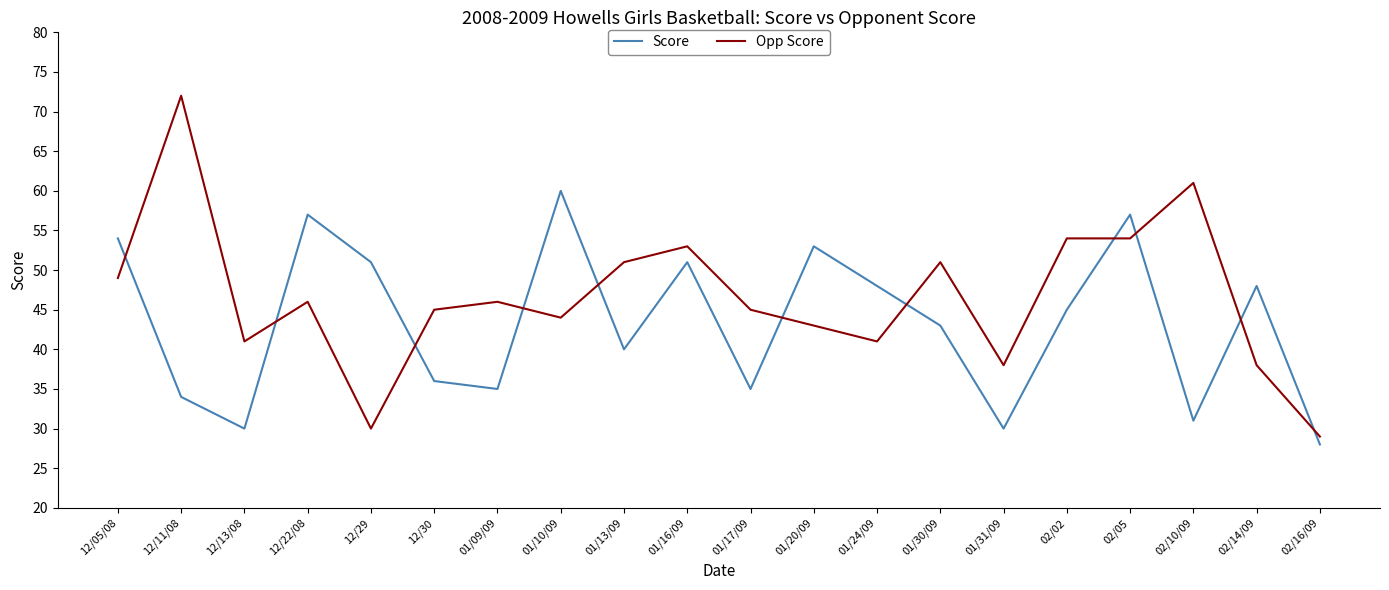

True or false: Opp Score has a value of 16 at 12/30.

False